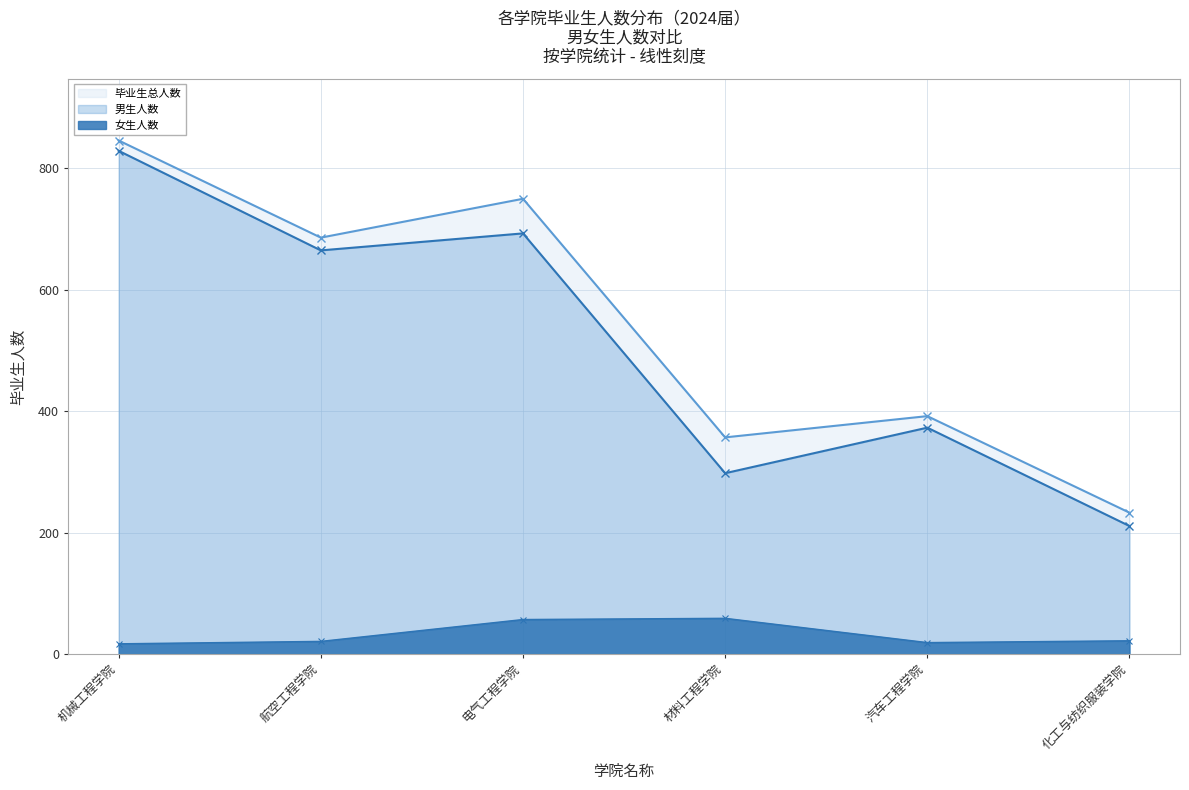

What position from the right is 电气工程学院?

4